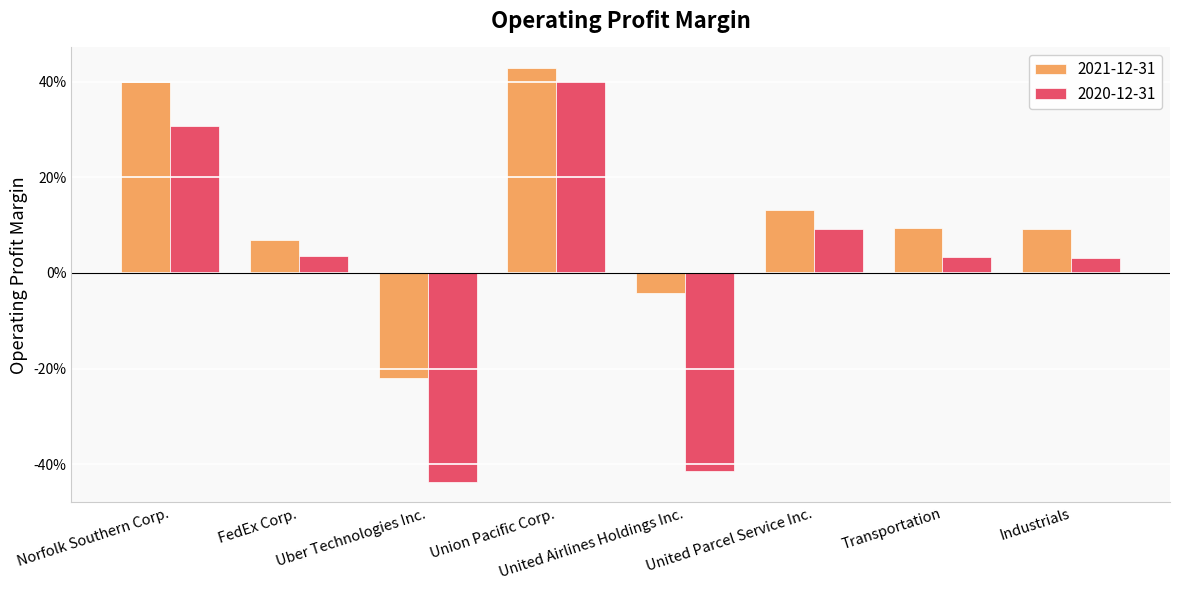

Are the bars horizontal?

No